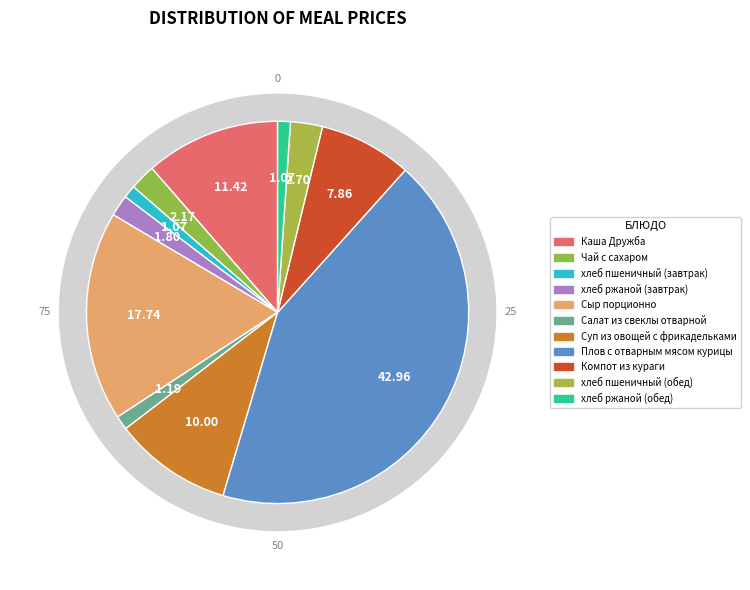

How much of the chart is everything except хлеб ржаной (завтрак)?

98.2%